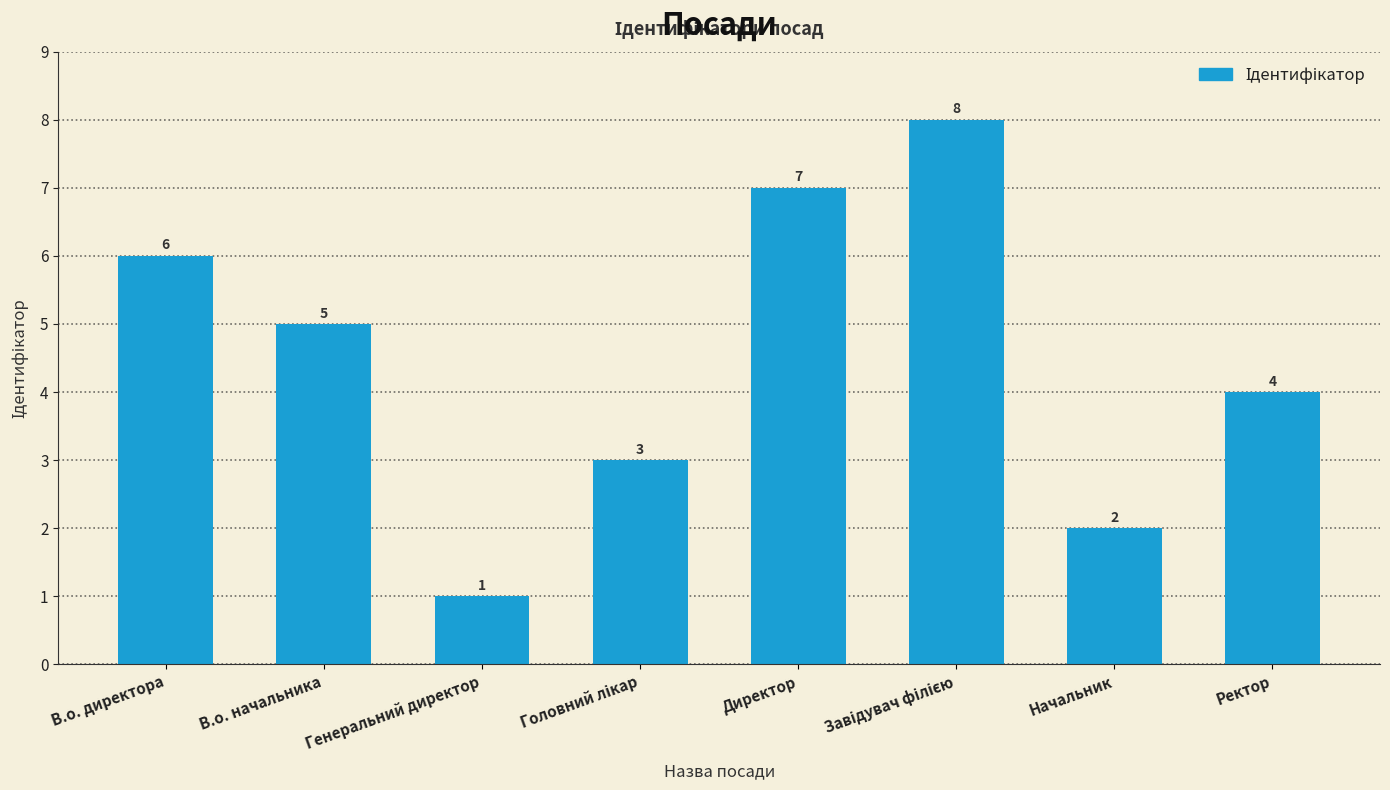

Which has a higher value, Директор or Генеральний директор?

Директор